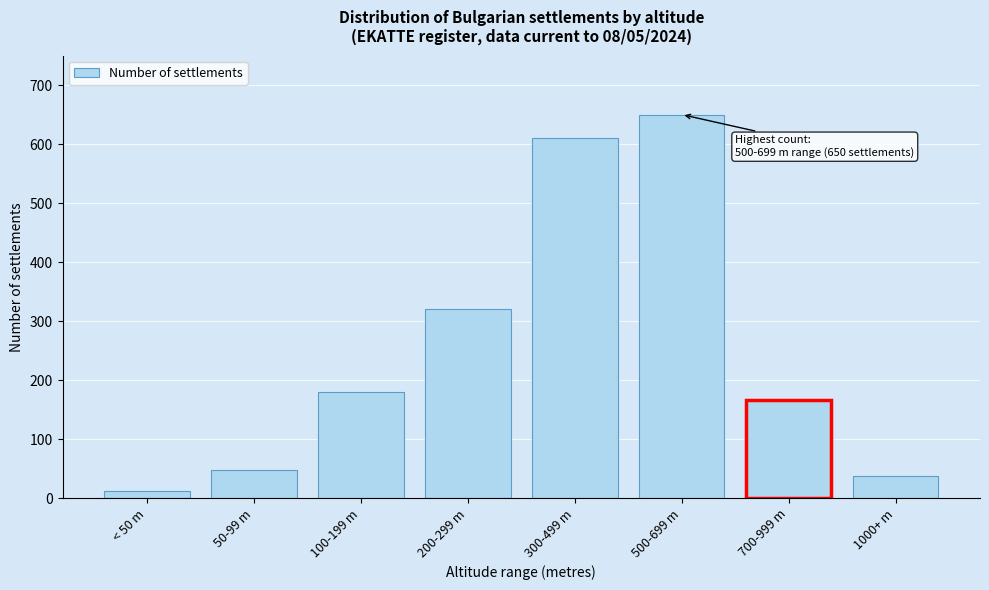

Reading left to right, what are all the values shown in this chart?

< 50 m=12	50-99 m=48	100-199 m=180	200-299 m=320	300-499 m=610	500-699 m=650	700-999 m=167	1000+ m=38